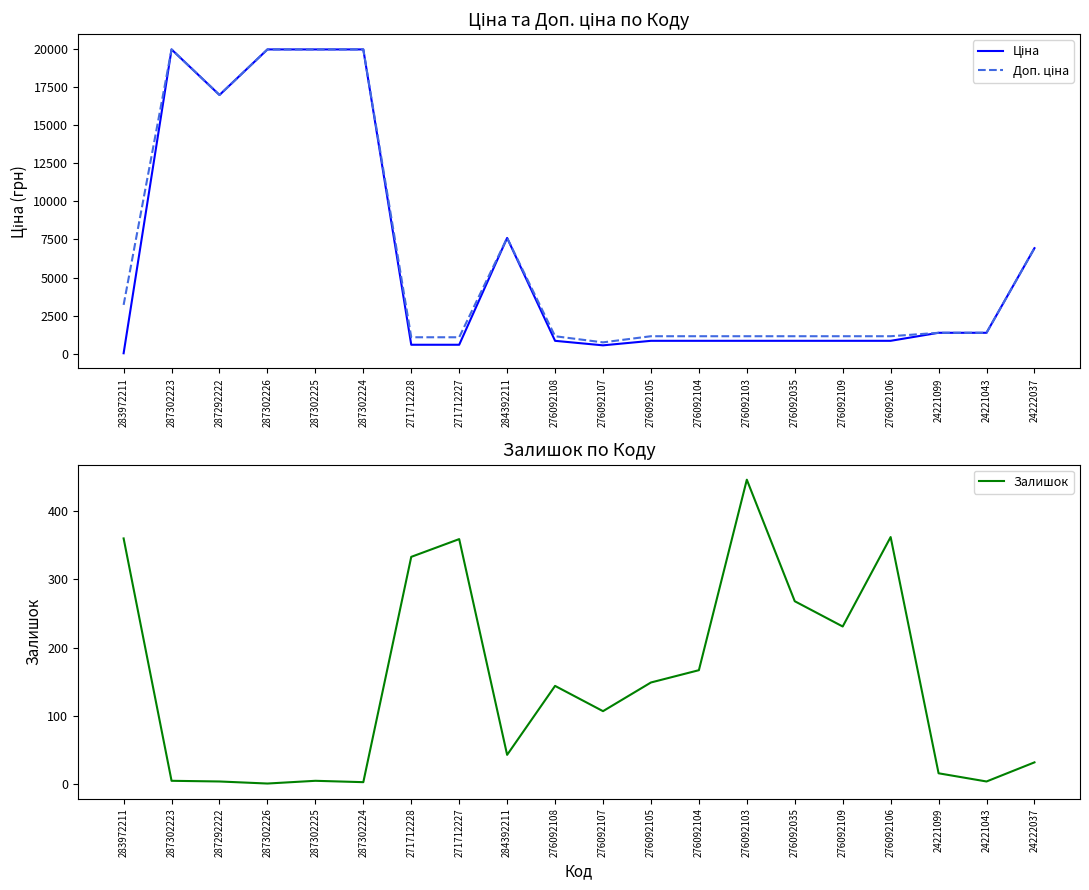

How many series are shown in this chart?

3